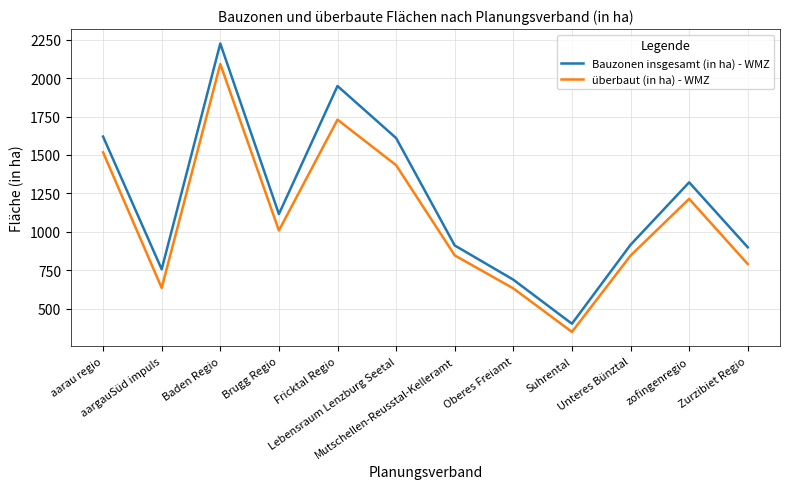

Is it true that überbaut (in ha) - WMZ equals 3057.3 at Fricktal Regio?

False